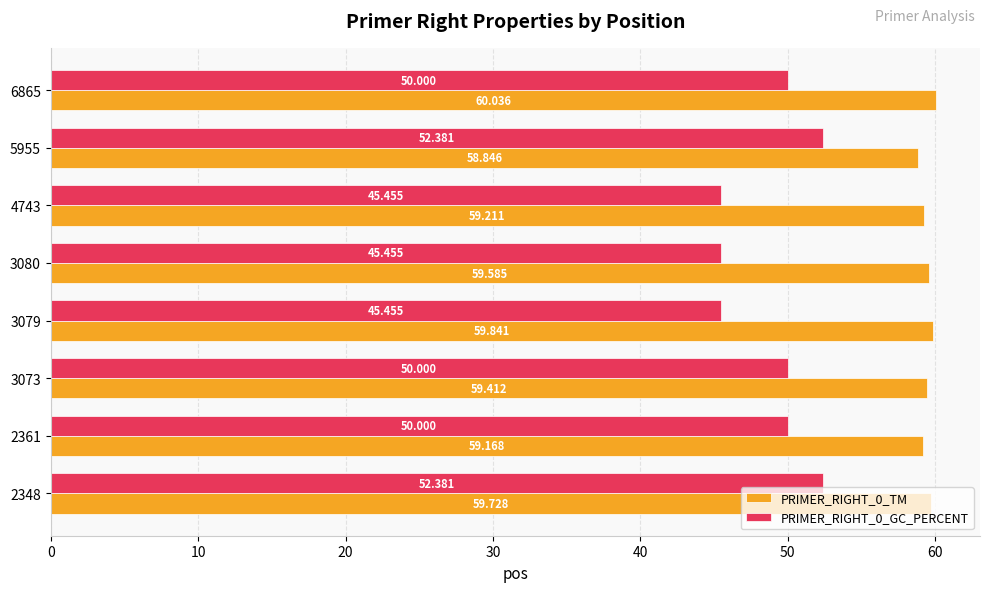

Rank the series by their average value, from highest to lowest.

PRIMER_RIGHT_0_TM, PRIMER_RIGHT_0_GC_PERCENT